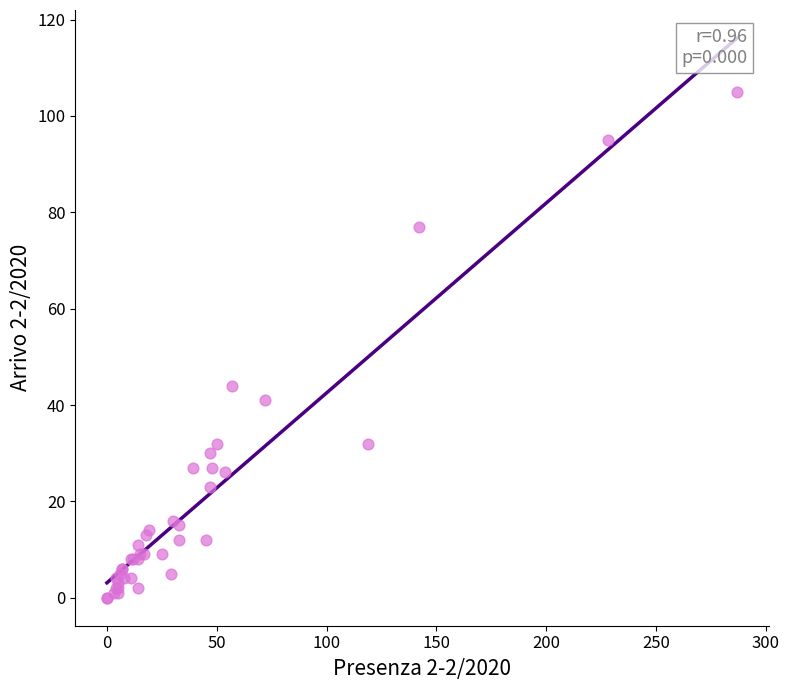

What Y value in the scatter plot is closest to 52?

44